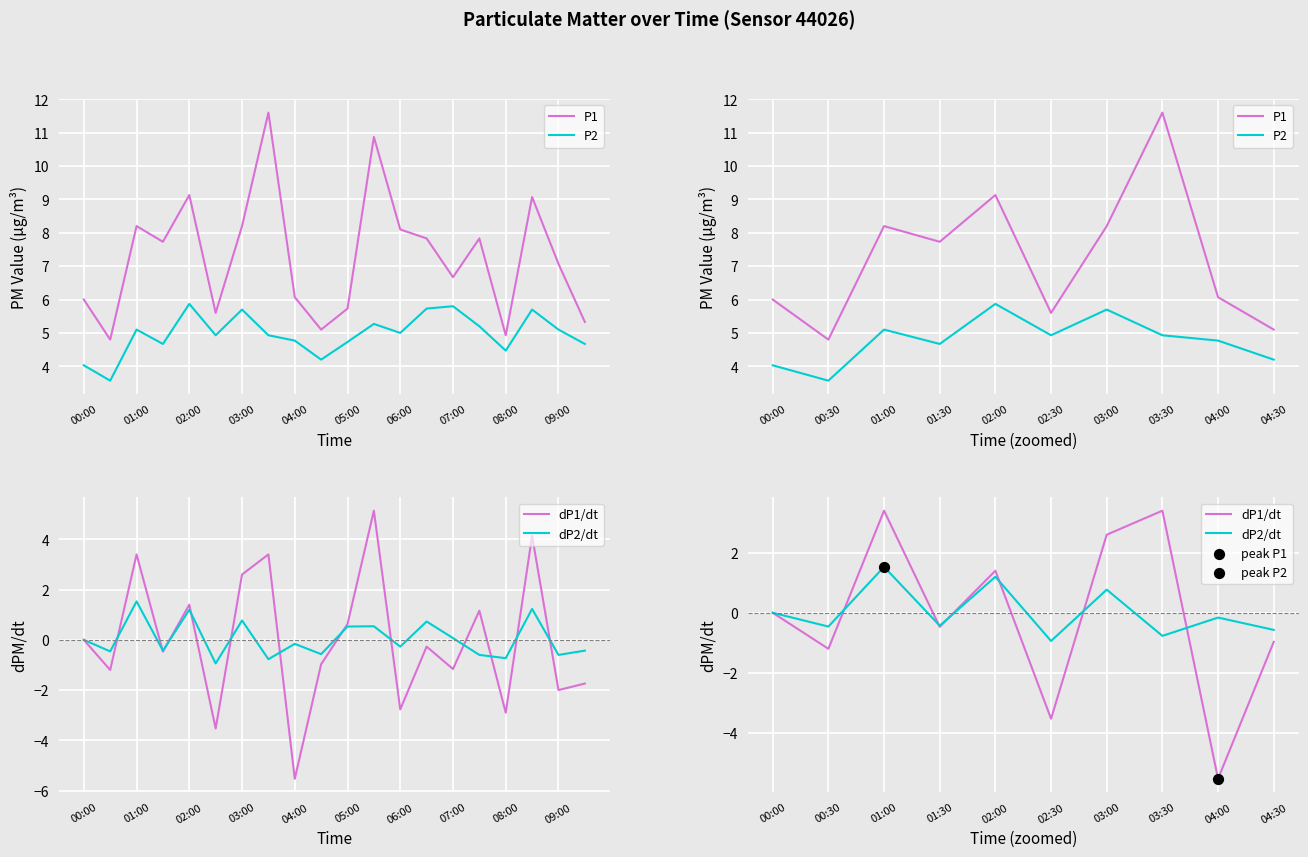

Which series reaches the maximum Y coordinate?

P1